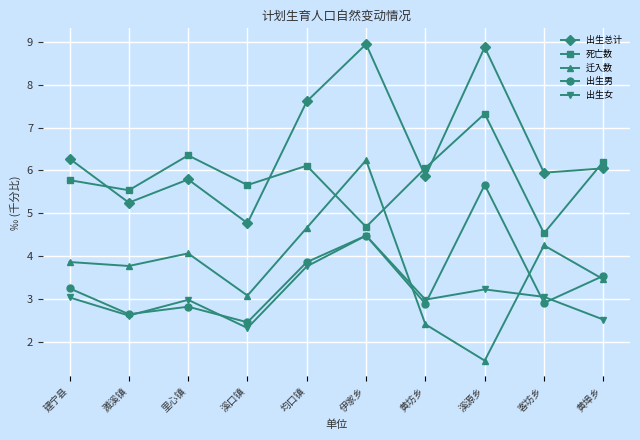

Reading right to left, what are all the values shown in this chart?

出生总计: 黄埠乡=6.0	客坊乡=5.9	溪源乡=8.9	黄坊乡=5.9	伊家乡=9.0	均口镇=7.6	溪口镇=4.8	里心镇=5.8	濉溪镇=5.2	建宁县=6.3
死亡数: 黄埠乡=6.2	客坊乡=4.5	溪源乡=7.3	黄坊乡=6.1	伊家乡=4.7	均口镇=6.1	溪口镇=5.7	里心镇=6.4	濉溪镇=5.5	建宁县=5.8
迁入数: 黄埠乡=3.5	客坊乡=4.2	溪源乡=1.6	黄坊乡=2.4	伊家乡=6.2	均口镇=4.7	溪口镇=3.1	里心镇=4.1	濉溪镇=3.8	建宁县=3.9
出生男: 黄埠乡=3.5	客坊乡=2.9	溪源乡=5.7	黄坊乡=2.9	伊家乡=4.5	均口镇=3.9	溪口镇=2.5	里心镇=2.8	濉溪镇=2.6	建宁县=3.2
出生女: 黄埠乡=2.5	客坊乡=3.0	溪源乡=3.2	黄坊乡=3.0	伊家乡=4.5	均口镇=3.8	溪口镇=2.3	里心镇=3.0	濉溪镇=2.6	建宁县=3.0